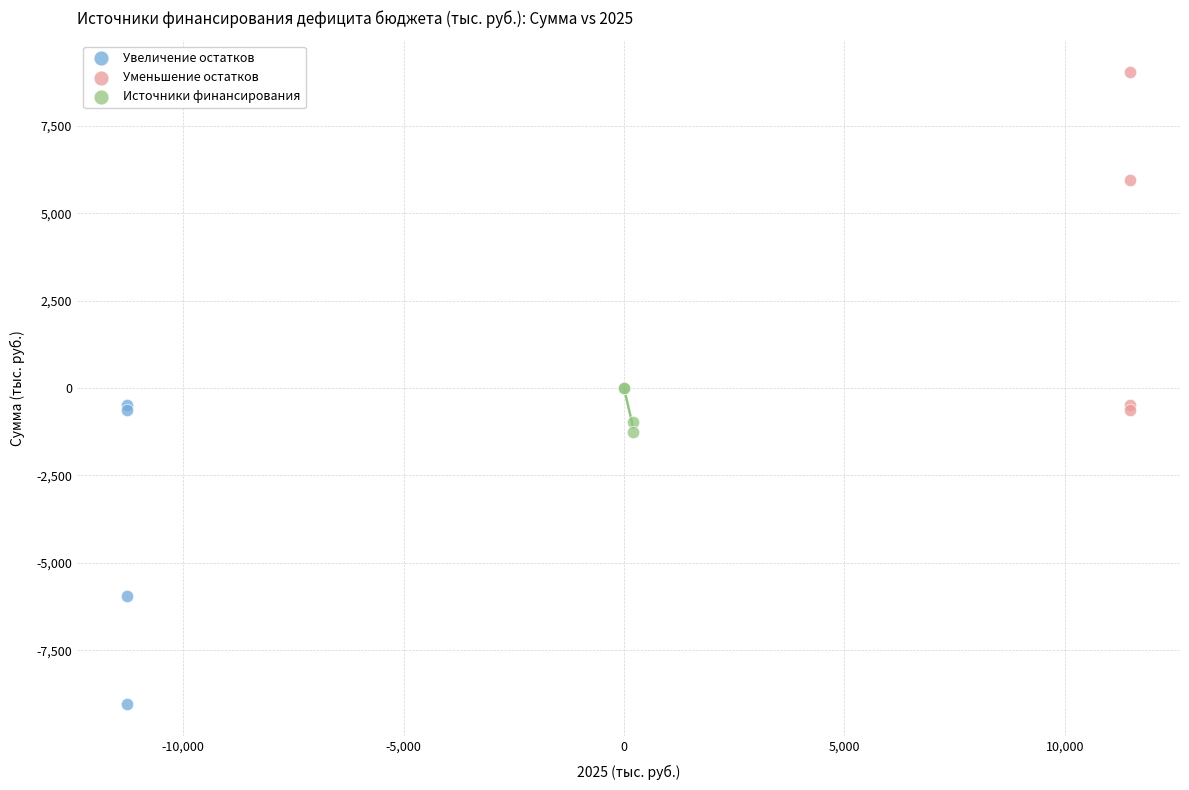

Which series reaches the maximum Y coordinate?

Уменьшение остатков